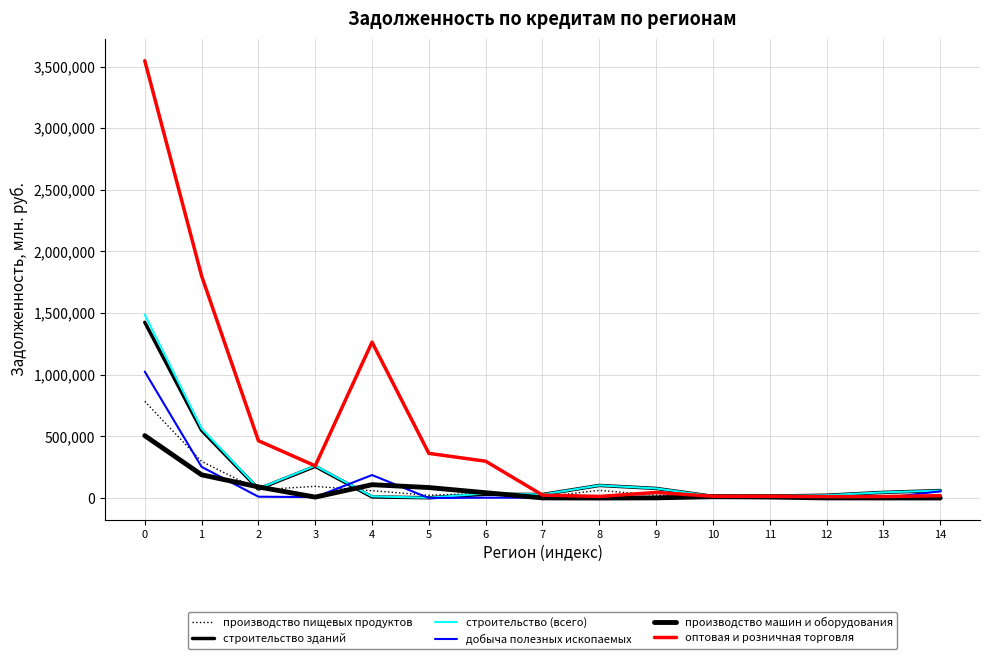

Is this an area chart (filled region under the line)?

No